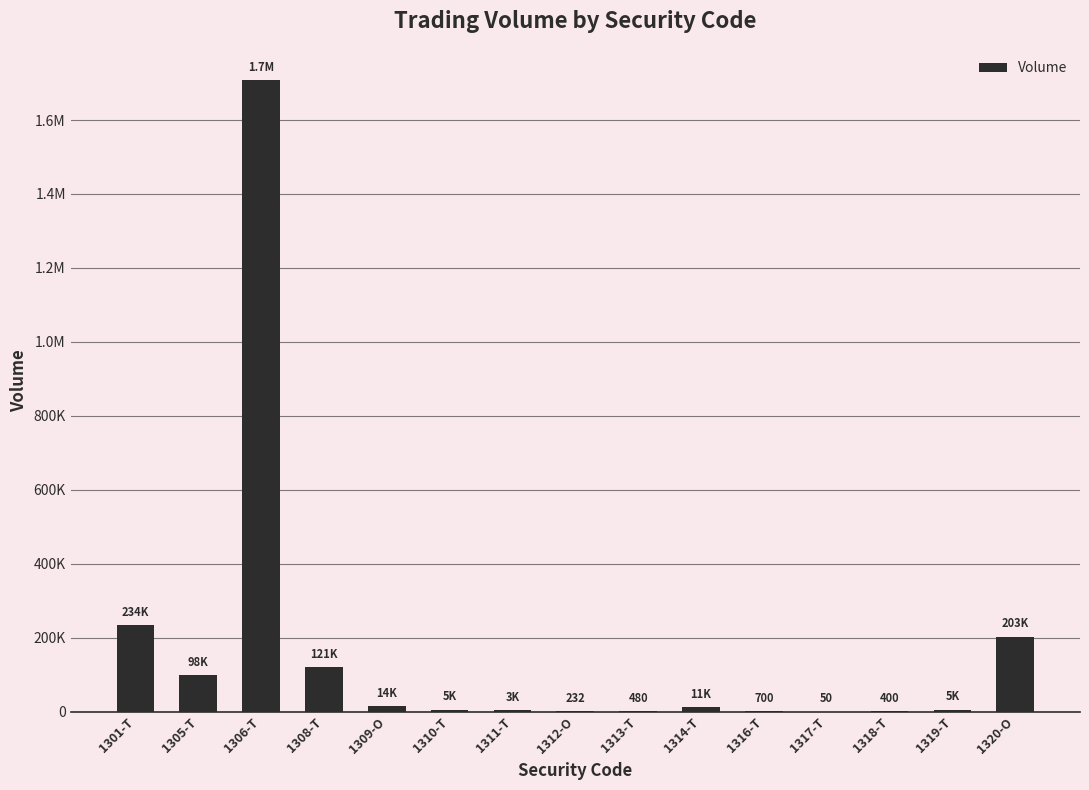

What is the difference between the values at 1314-T and 1313-T?

10520